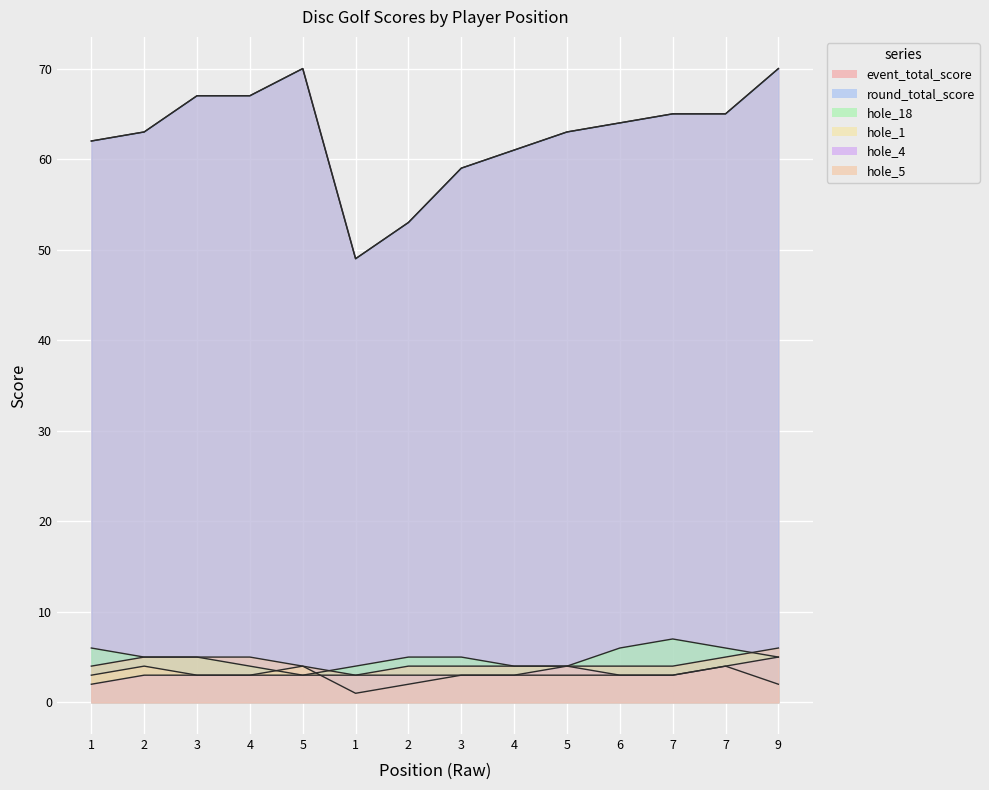

What is the sum of all hole_4 values?

45